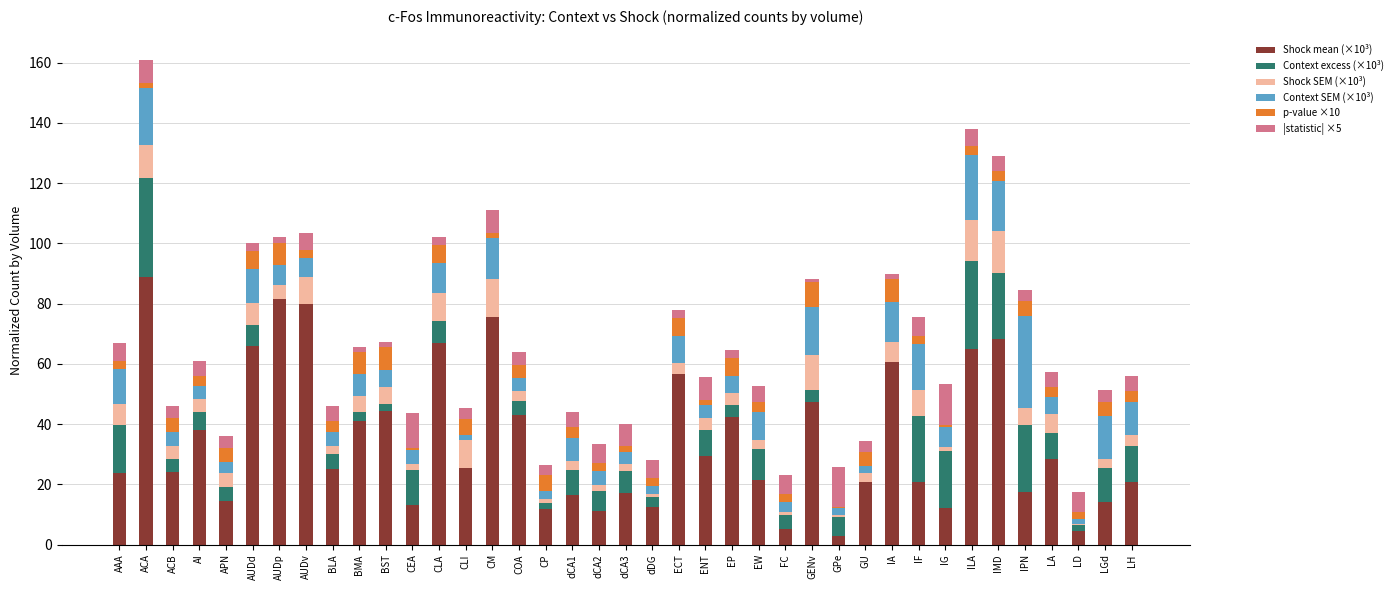

Are the bars horizontal?

No